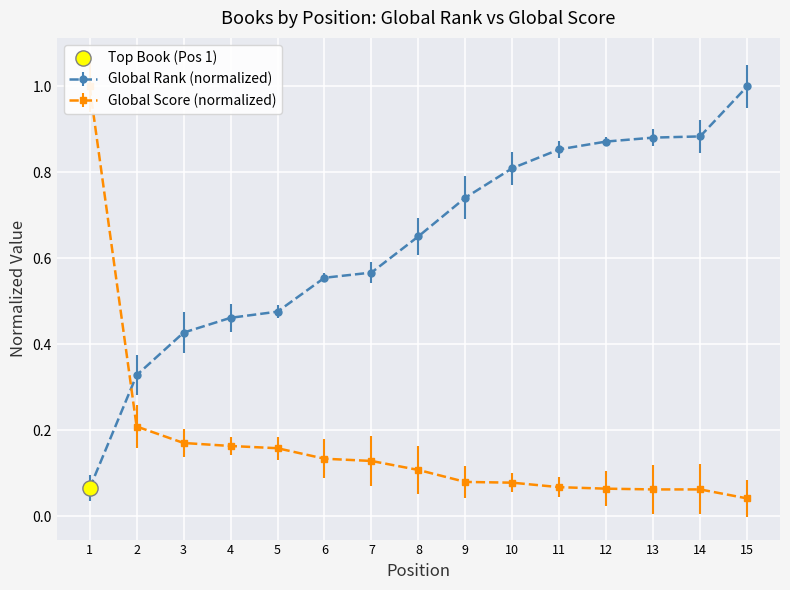

At how many categories does at least one series exceed 0?

15